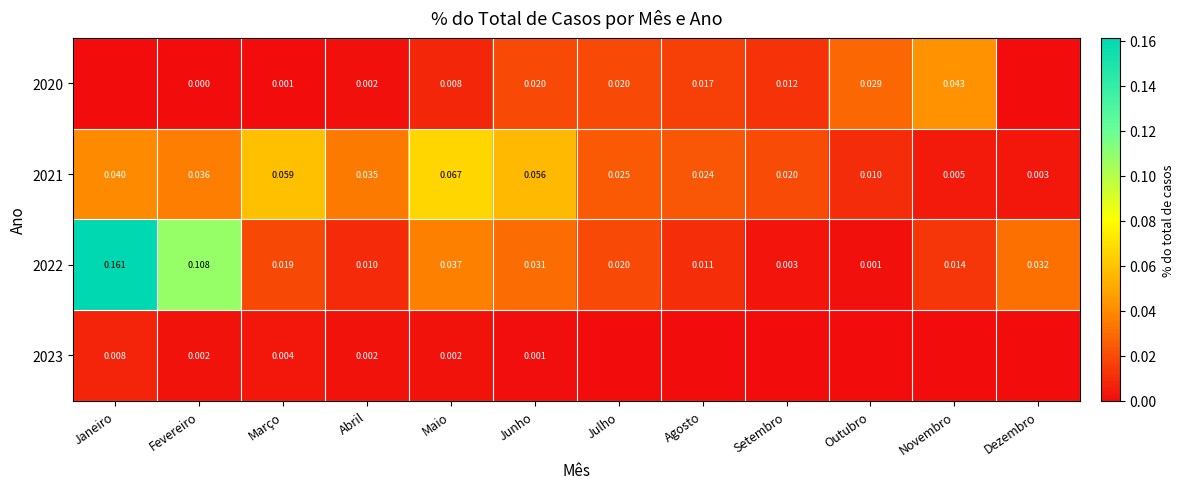

Between Setembro and Abril, which is larger?

Setembro